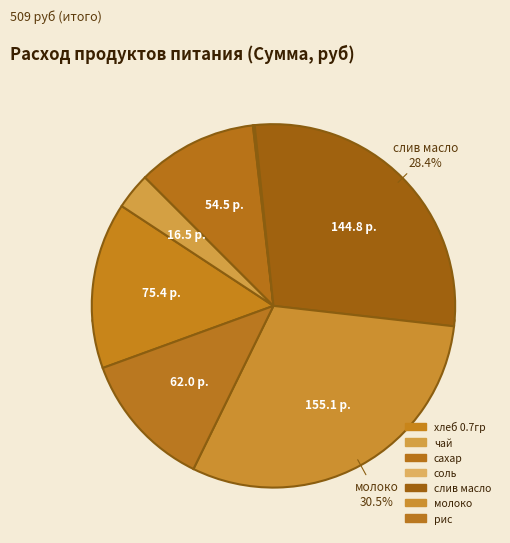

Which category has the biggest portion of the pie?

молоко